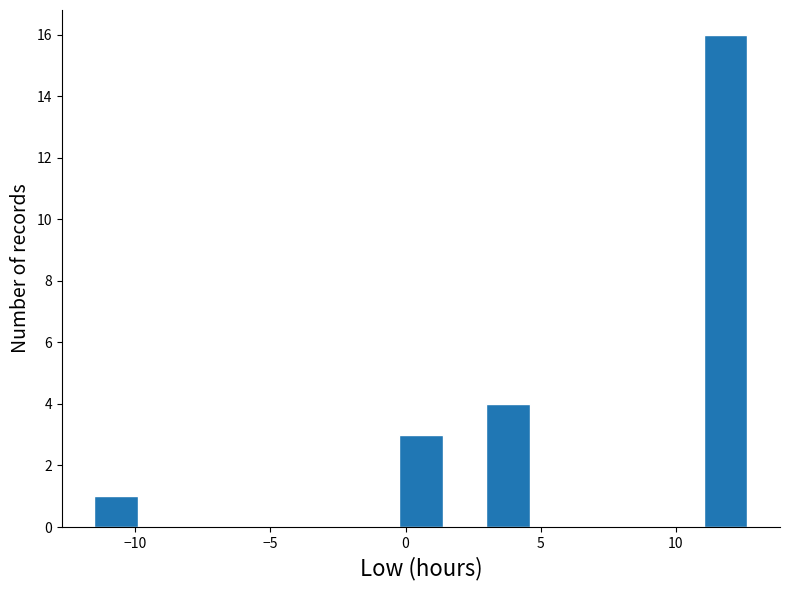

Read against the x-axis, roughly where is the centre of the tallest bar?

12.0